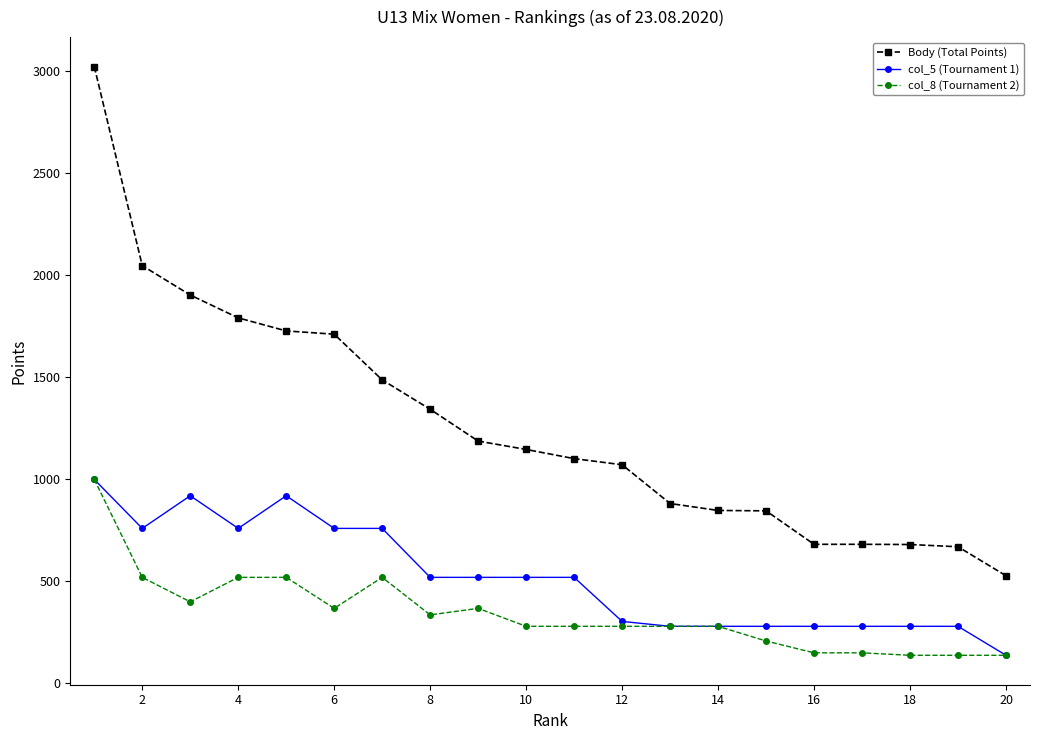

How many lines are shown in the chart?

3